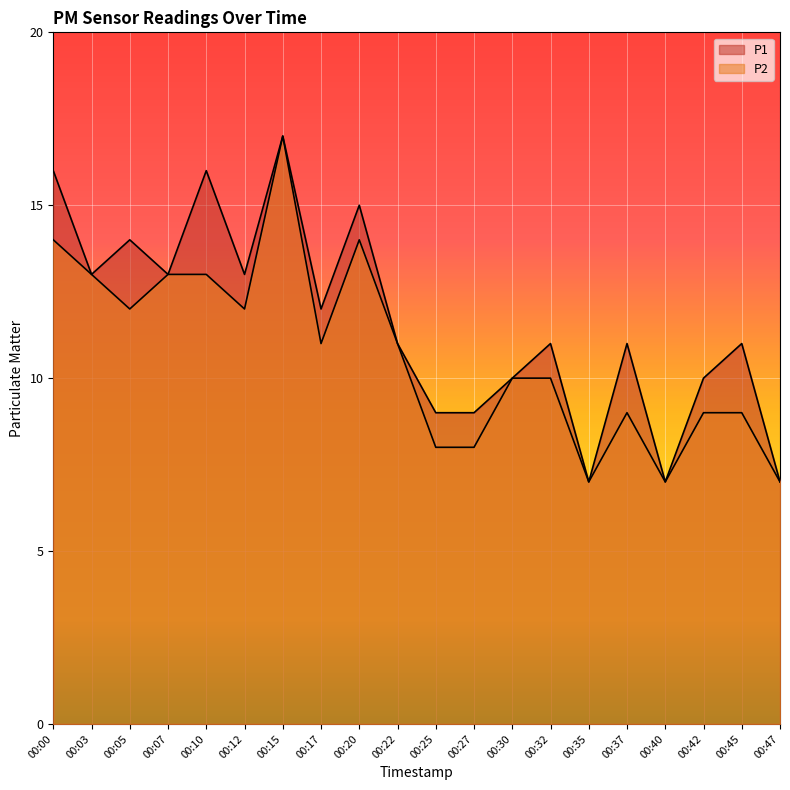

How many interior local valleys does the P2 series have?

5